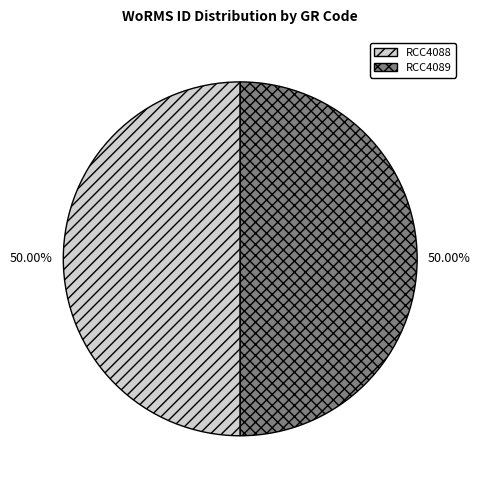

What is the ratio of the value at RCC4089 to the value at RCC4088?

1.0